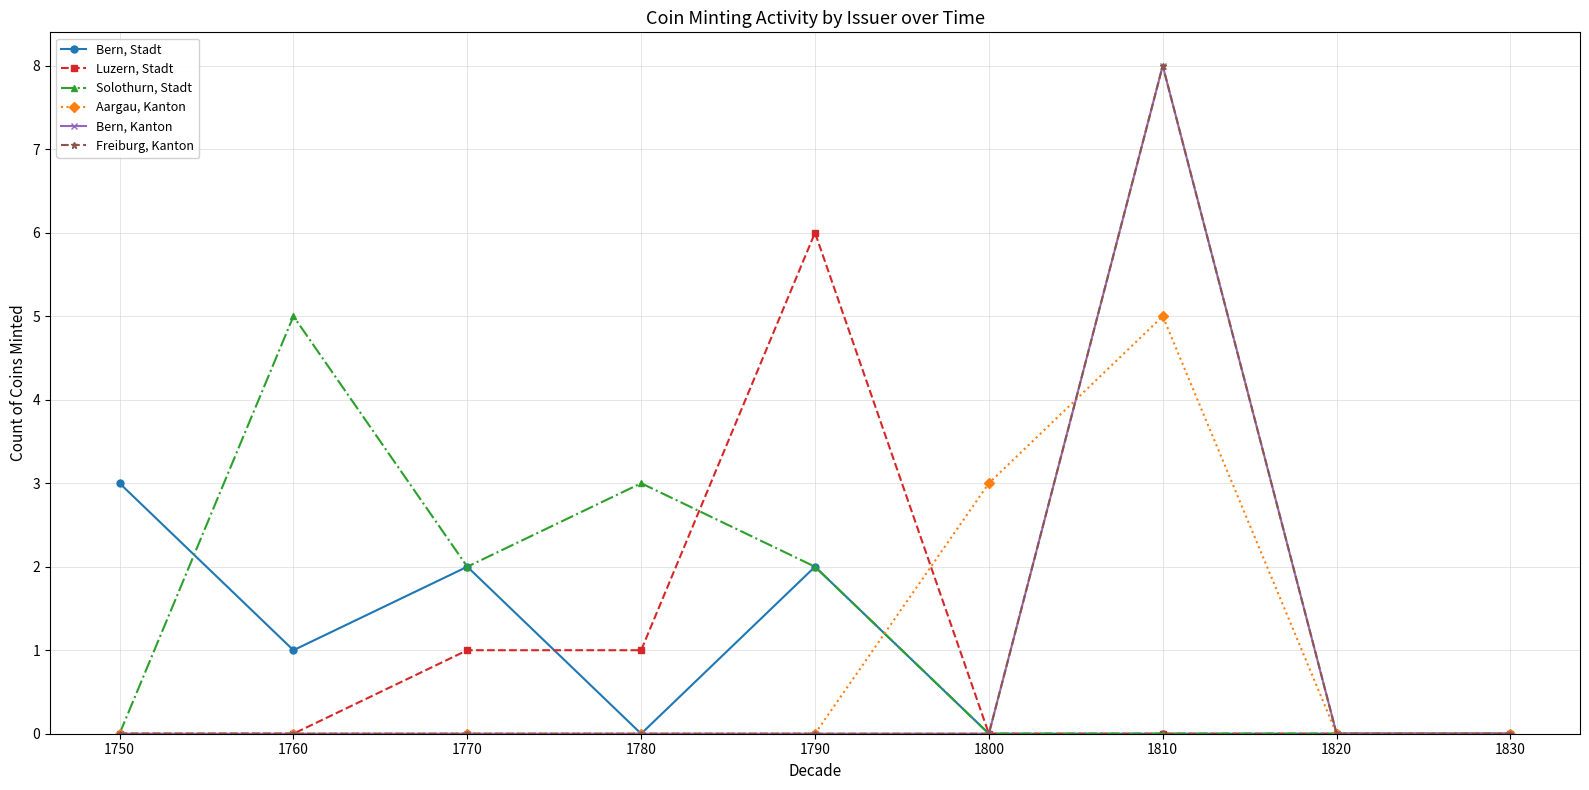

Which series has the largest range (max minus min)?

Bern, Kanton